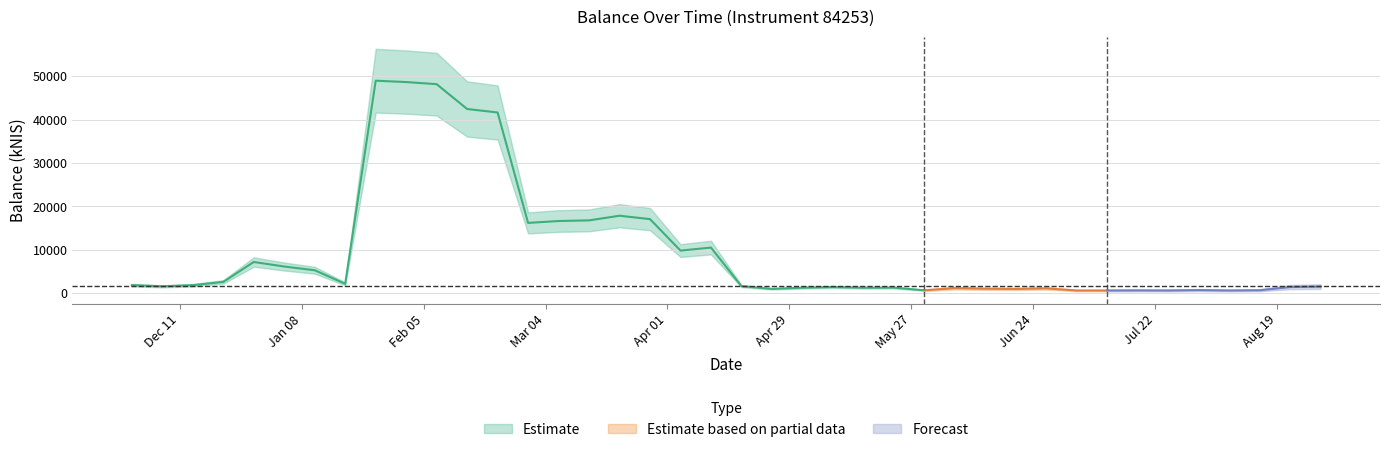

The chart shows a value of 5287.7 at 2024-01-11. True or false?

True